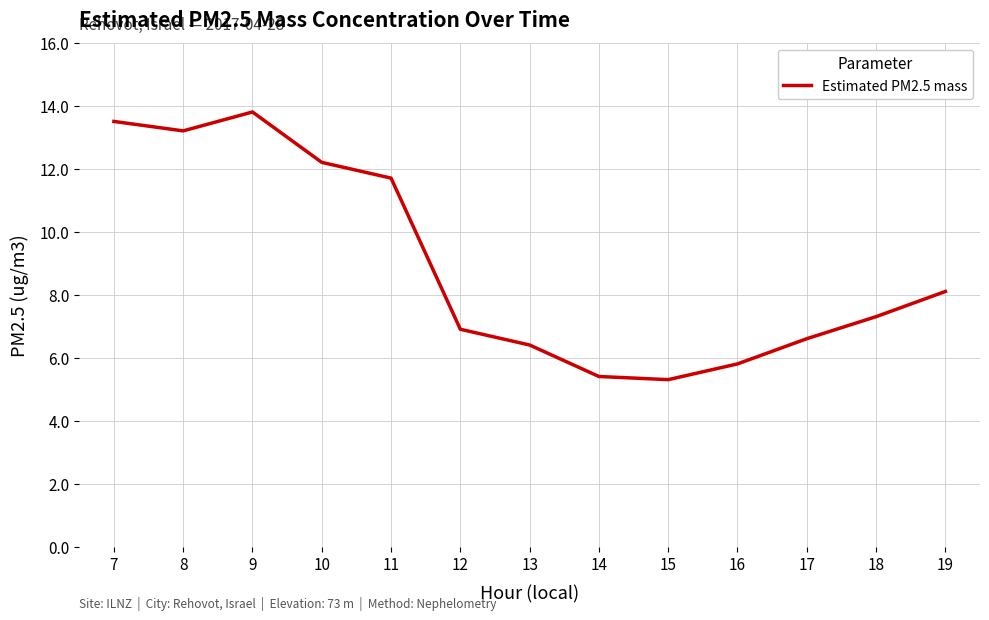

What is the greatest value displayed?

13.8